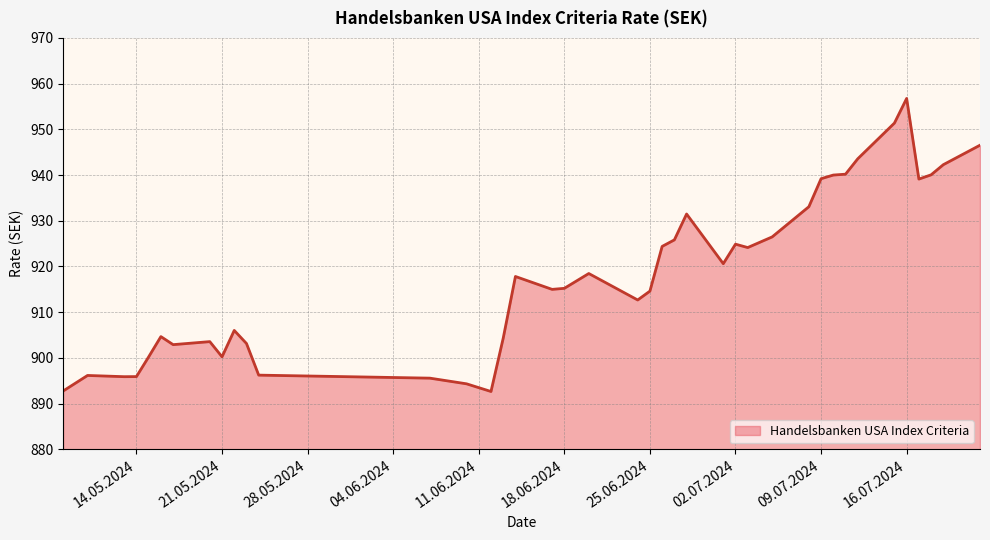

What is the greatest value displayed?

956.8